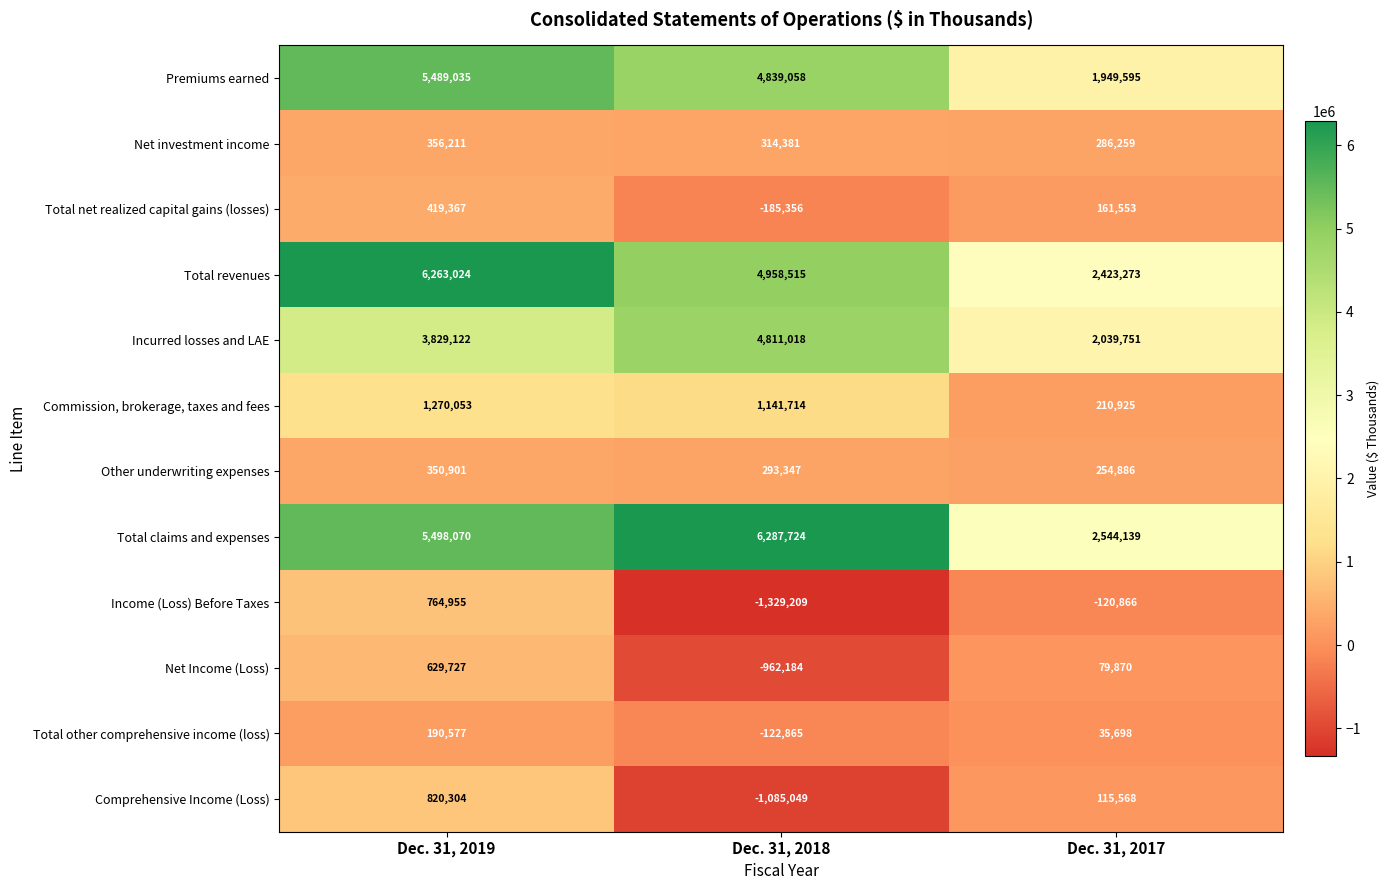

At which category is the sum across all series the highest?

Dec. 31, 2019